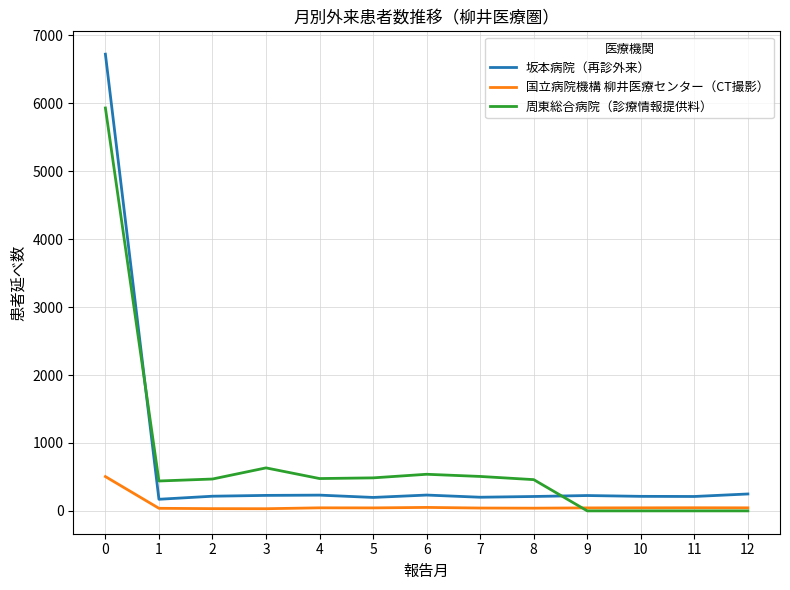

List the series in order of their peak value, lowest first.

国立病院機構 柳井医療センター（CT撮影）, 周東総合病院（診療情報提供料）, 坂本病院（再診外来）